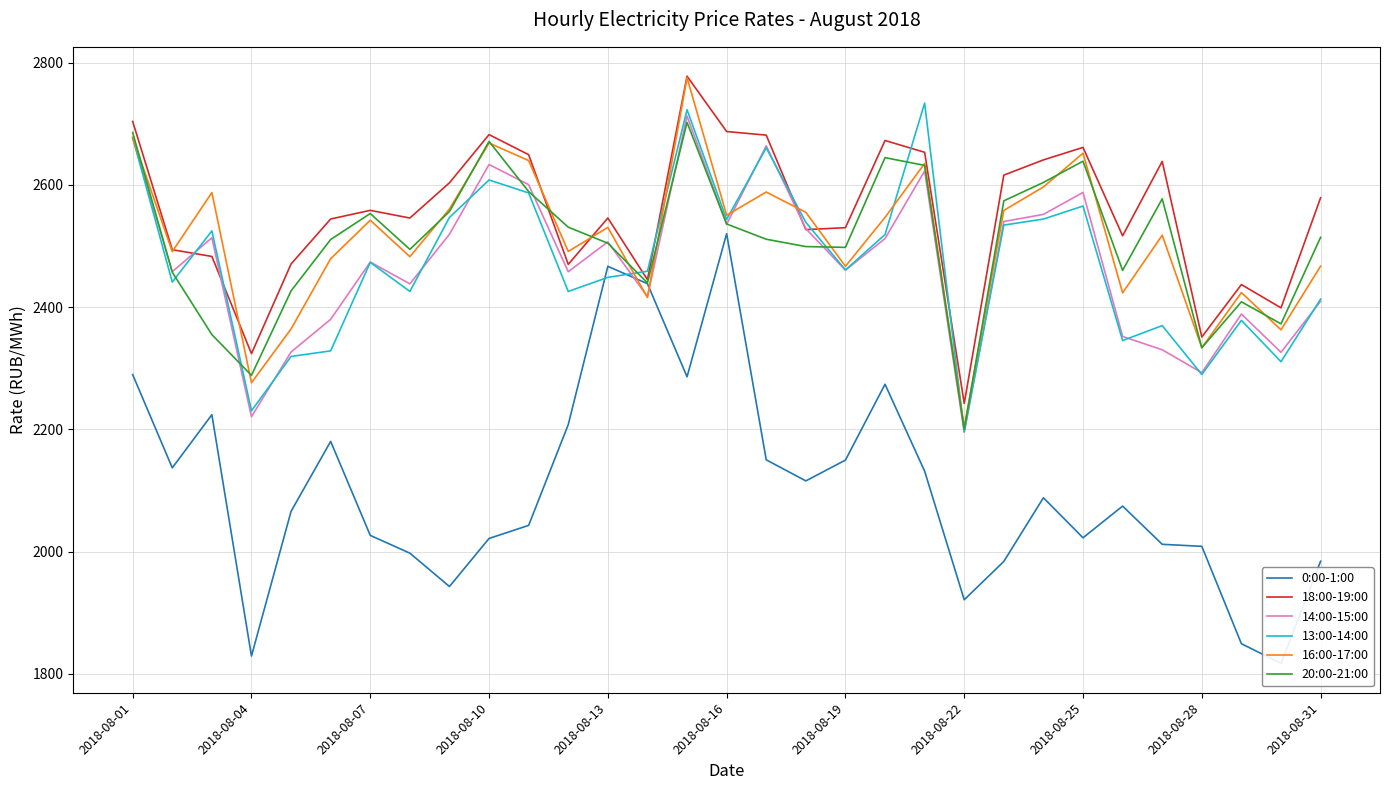

What is the highest value of the 14:00-15:00 series?

2712.6